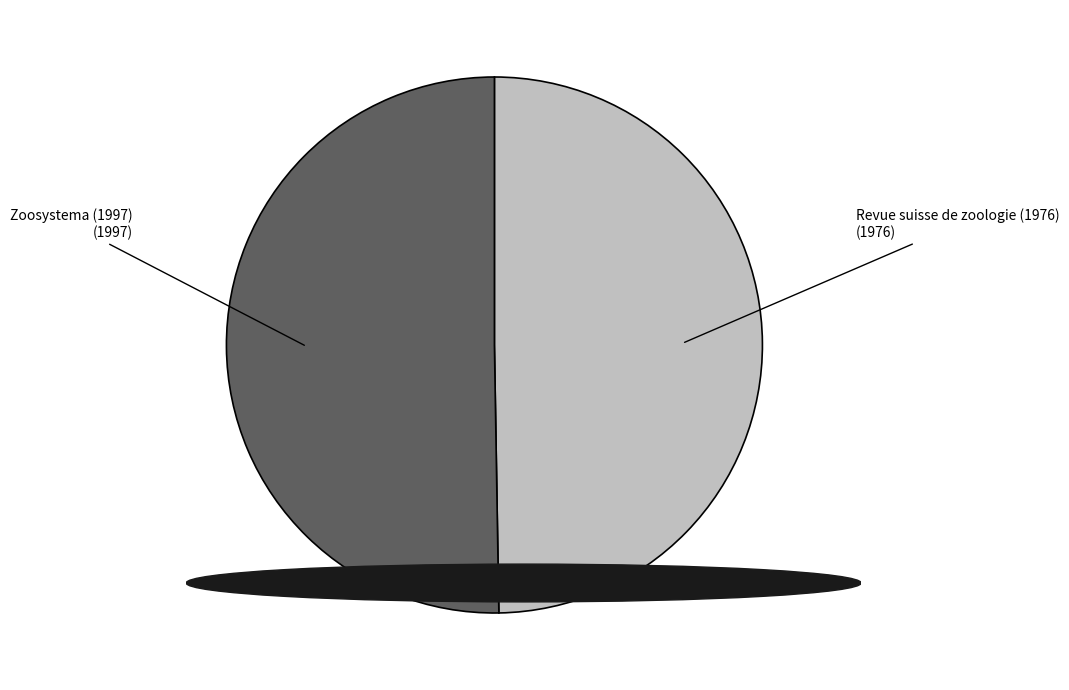

How many segments does this pie chart have?

2